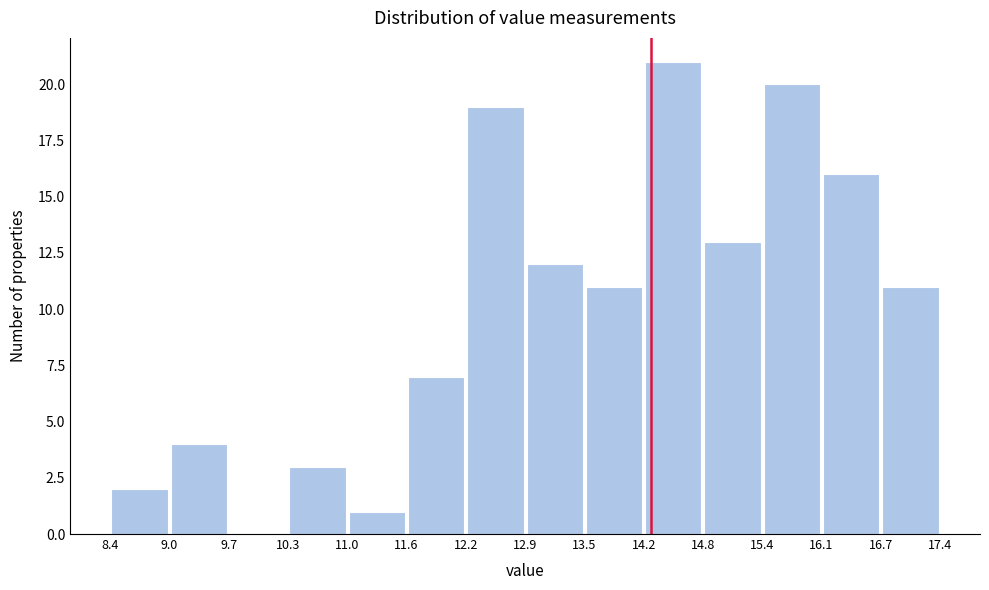

Reading left to right, list every bar in this chart as the range it spans on the x-axis followed by its height. The values are not printed on the chart, so give them approximately, as read against the axis.

8.4 to 9.0: 2
9.0 to 9.7: 4
9.7 to 10.3: 0
10.3 to 11.0: 3
11.0 to 11.6: 1
11.6 to 12.2: 7
12.2 to 12.9: 19
12.9 to 13.5: 12
13.5 to 14.2: 11
14.2 to 14.8: 21
14.8 to 15.4: 13
15.4 to 16.1: 20
16.1 to 16.7: 16
16.7 to 17.4: 11